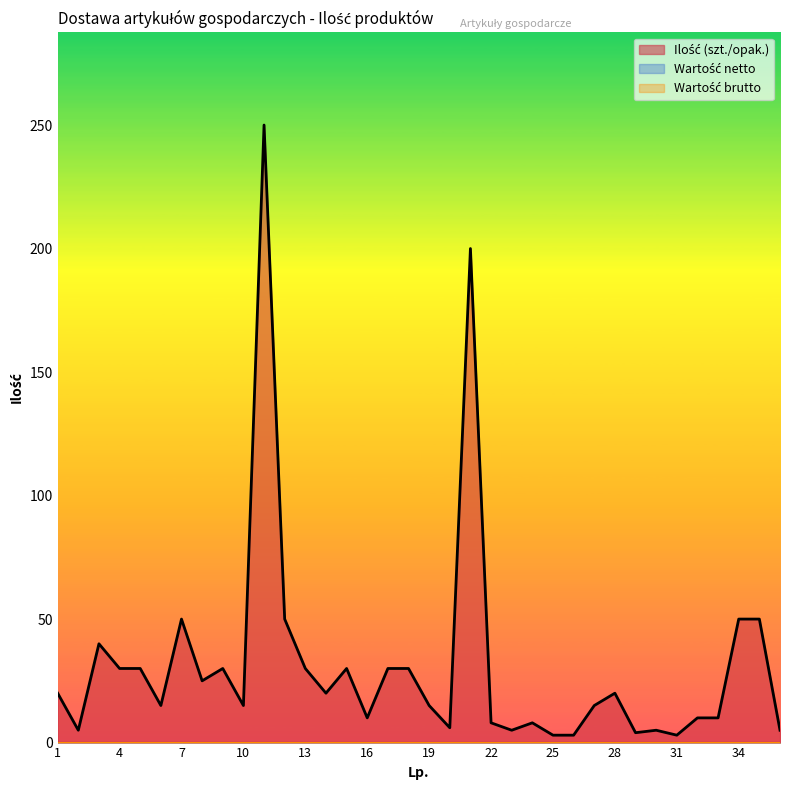

True or false: Wartość brutto and Wartość netto intersect in this chart.

False